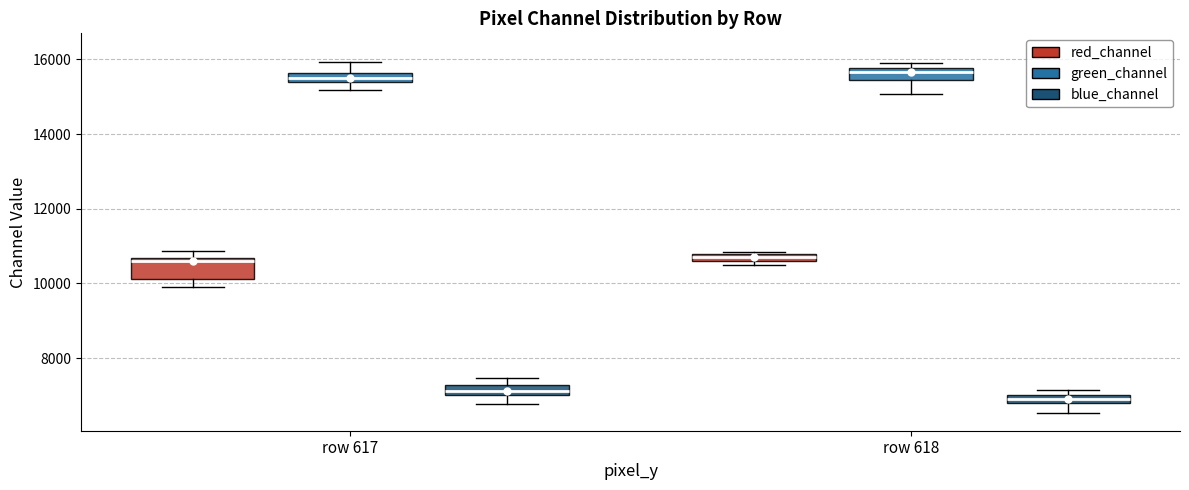

Where is the upper edge of the box for row 618 (green_channel) on the y-axis? The values are not printed on the chart, so give them approximately, as read against the axis.

15800